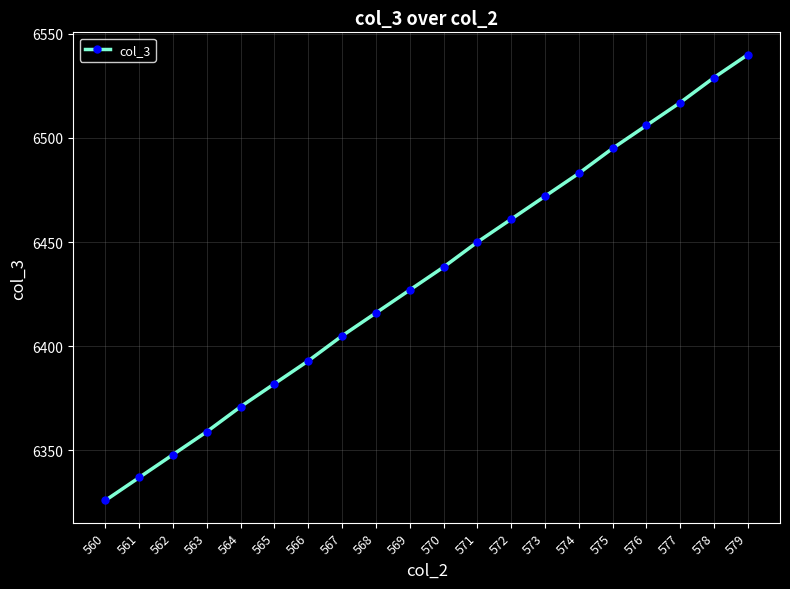

Reading left to right, what are all the values shown in this chart?

6326	6337	6348	6359	6371	6382	6393	6405	6416	6427	6438	6450	6461	6472	6483	6495	6506	6517	6529	6540